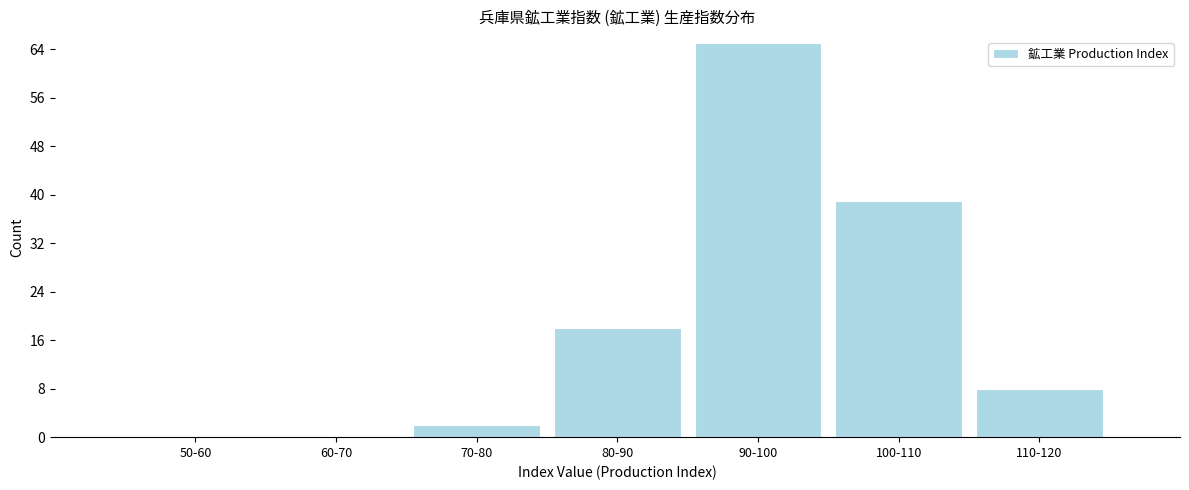

Reading left to right, transcribe all the data shown in this chart.

50-60=0	60-70=0	70-80=2	80-90=18	90-100=65	100-110=39	110-120=8